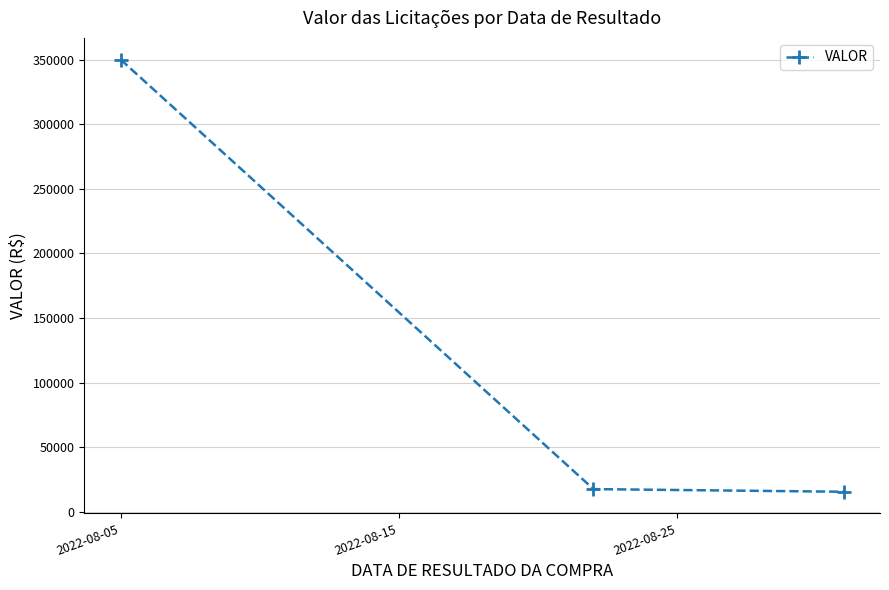

How many series are shown in this chart?

1